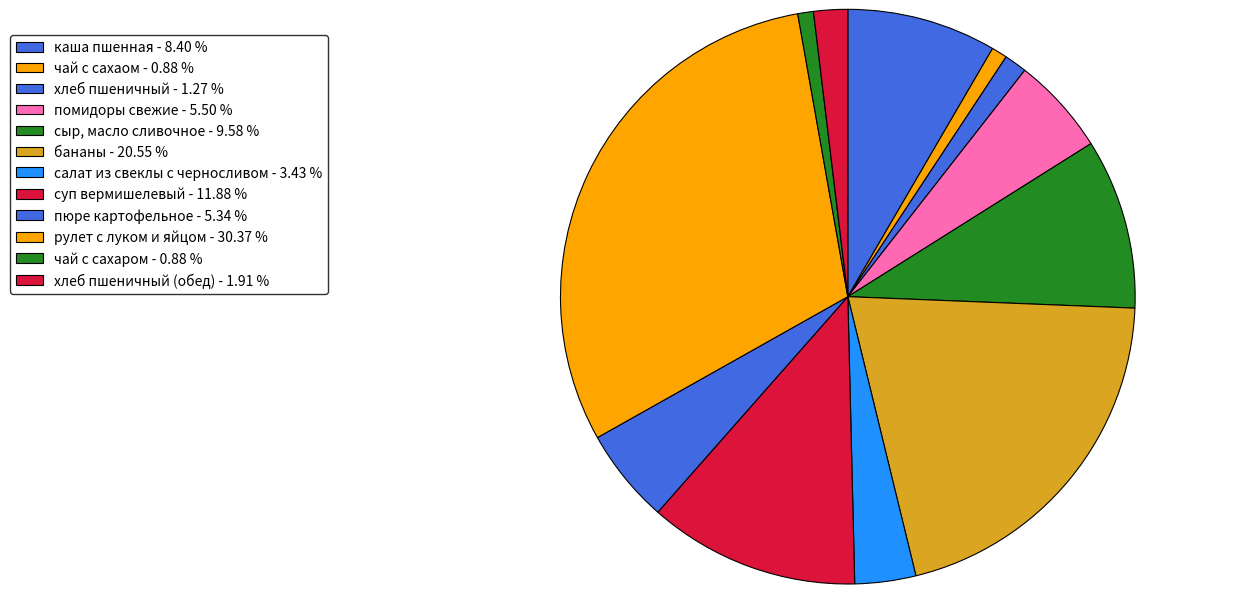

How many slices are in this pie chart?

12